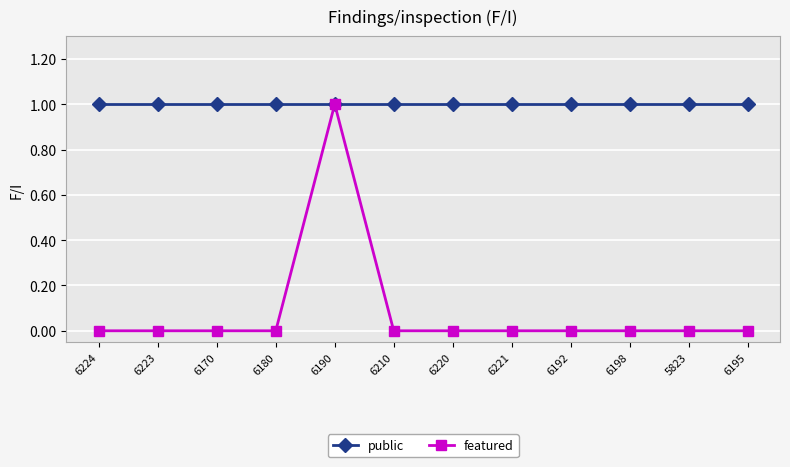

What position from the right is 6170?

10